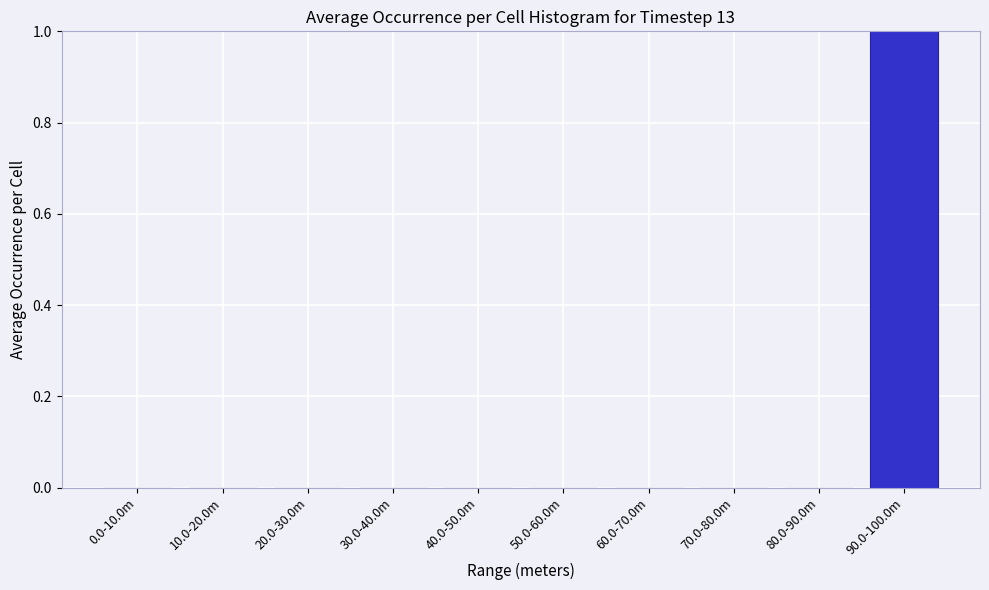

Reading left to right, list all the values displayed in this chart.

0.0-10.0m=0	10.0-20.0m=0	20.0-30.0m=0	30.0-40.0m=0	40.0-50.0m=0	50.0-60.0m=0	60.0-70.0m=0	70.0-80.0m=0	80.0-90.0m=0	90.0-100.0m=1